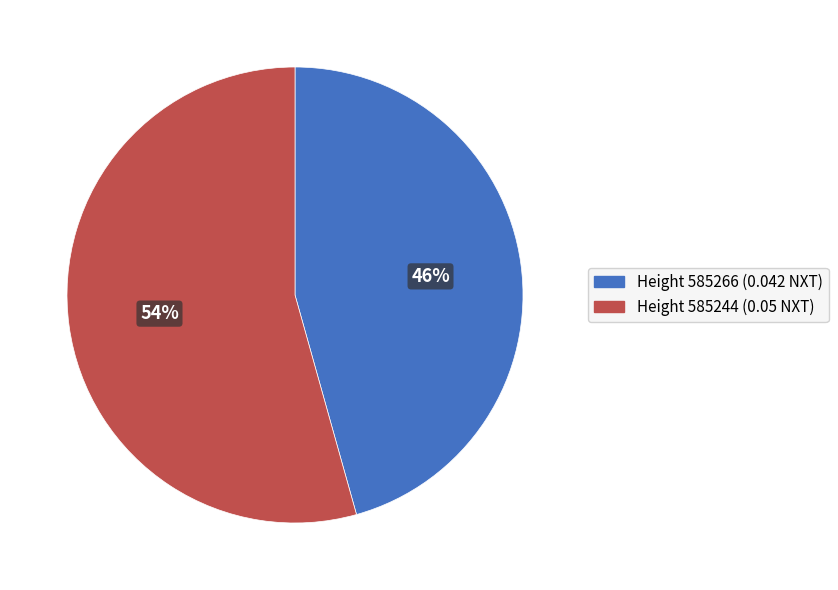

To the nearest percent, what portion does Height 585244 (0.05 NXT) represent?

54%